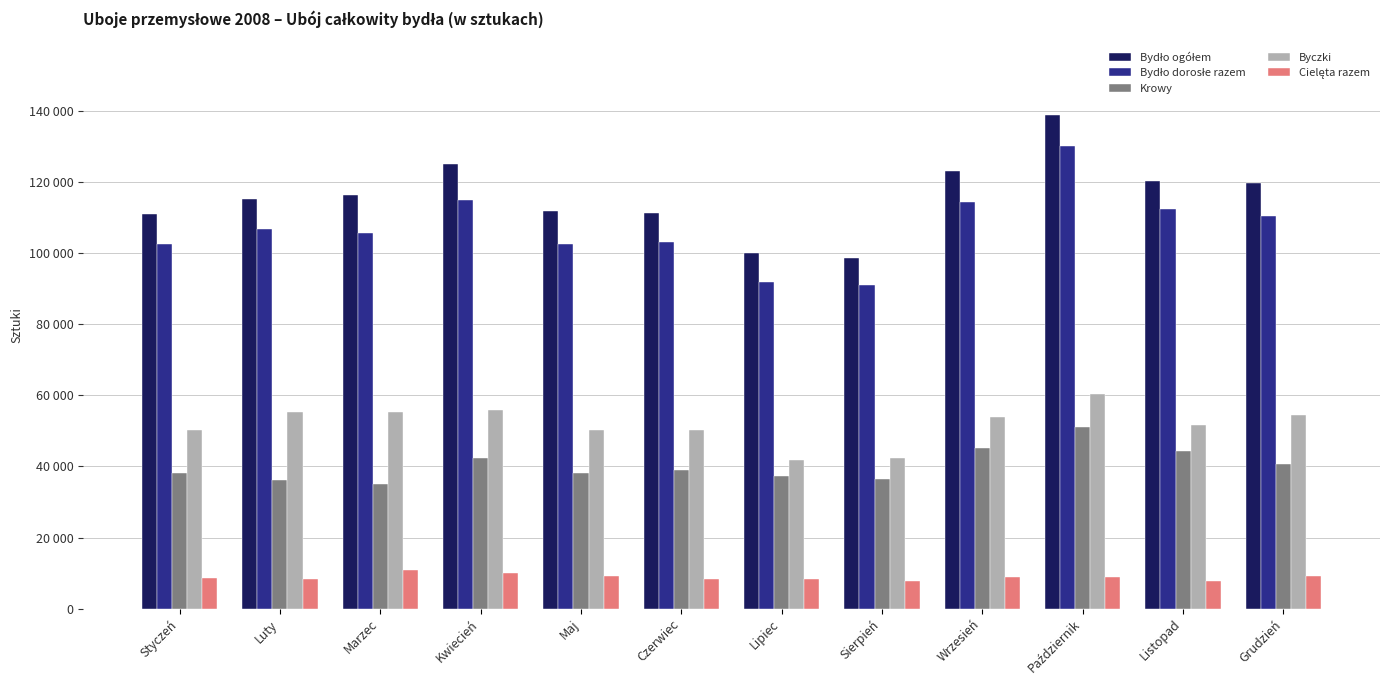

Which category has the highest value in the Bydło ogółem series?

Październik